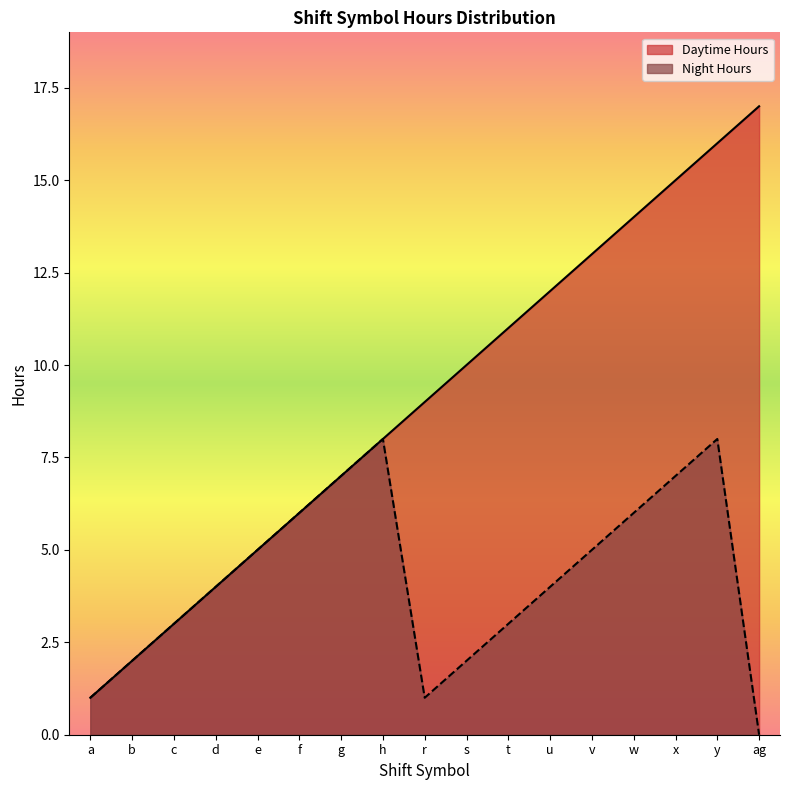

Rank the series by their average value, from lowest to highest.

Night Hours, Daytime Hours